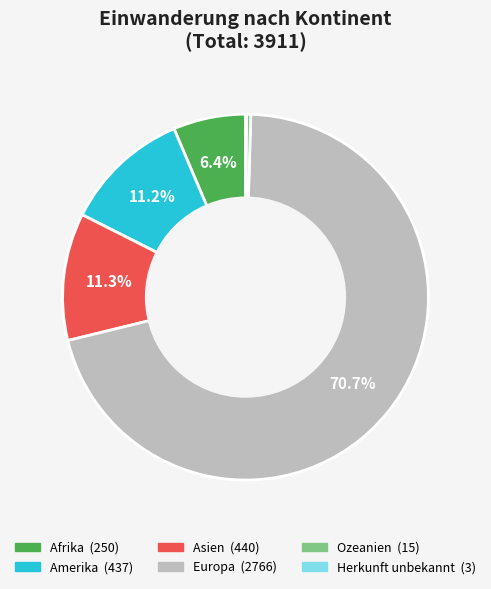

Which slice is the largest?

Europa